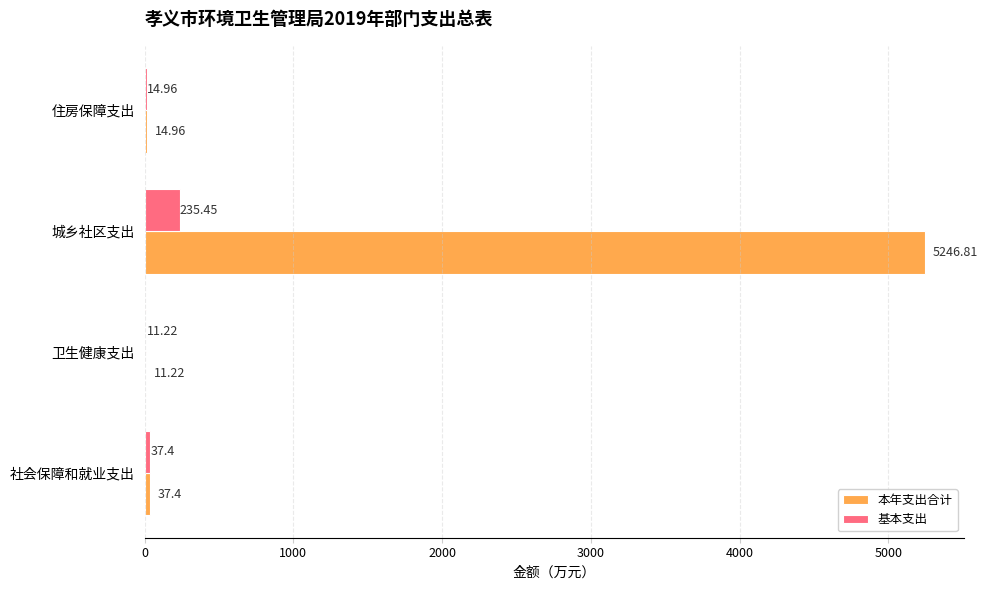

How many values in the 本年支出合计 series exceed 37?

2